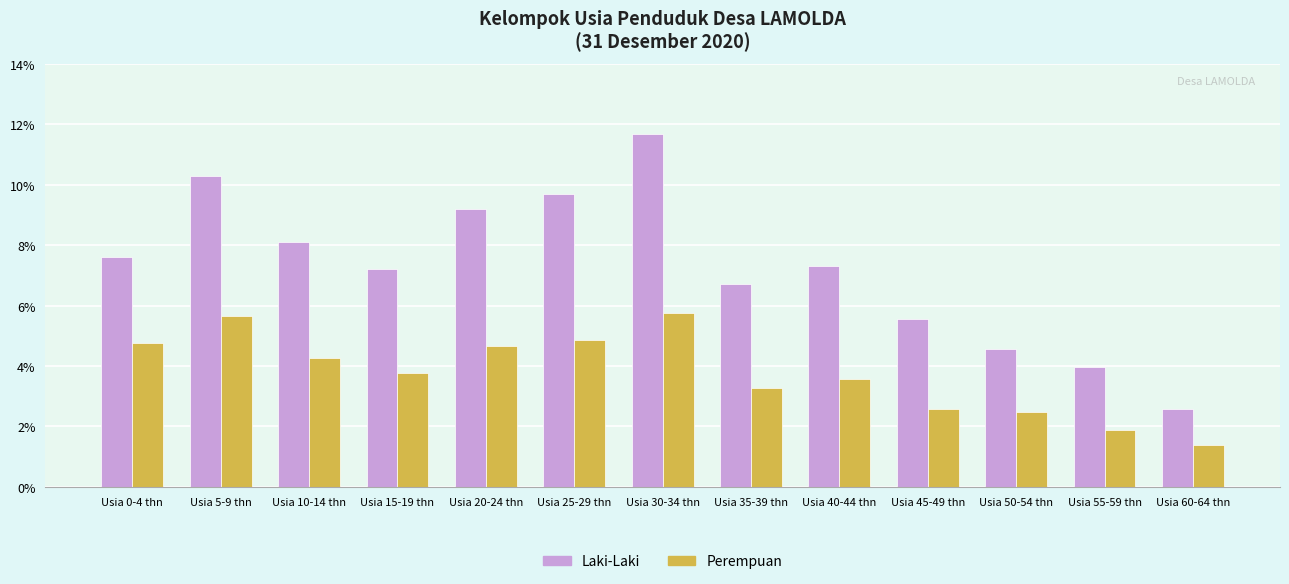

Reading right to left, list all the values displayed in this chart.

Laki-Laki: Usia 60-64 thn=2.6	Usia 55-59 thn=4.0	Usia 50-54 thn=4.5	Usia 45-49 thn=5.5	Usia 40-44 thn=7.3	Usia 35-39 thn=6.7	Usia 30-34 thn=11.7	Usia 25-29 thn=9.7	Usia 20-24 thn=9.2	Usia 15-19 thn=7.2	Usia 10-14 thn=8.1	Usia 5-9 thn=10.3	Usia 0-4 thn=7.6
Perempuan: Usia 60-64 thn=1.4	Usia 55-59 thn=1.9	Usia 50-54 thn=2.5	Usia 45-49 thn=2.6	Usia 40-44 thn=3.6	Usia 35-39 thn=3.3	Usia 30-34 thn=5.7	Usia 25-29 thn=4.8	Usia 20-24 thn=4.6	Usia 15-19 thn=3.8	Usia 10-14 thn=4.3	Usia 5-9 thn=5.6	Usia 0-4 thn=4.7